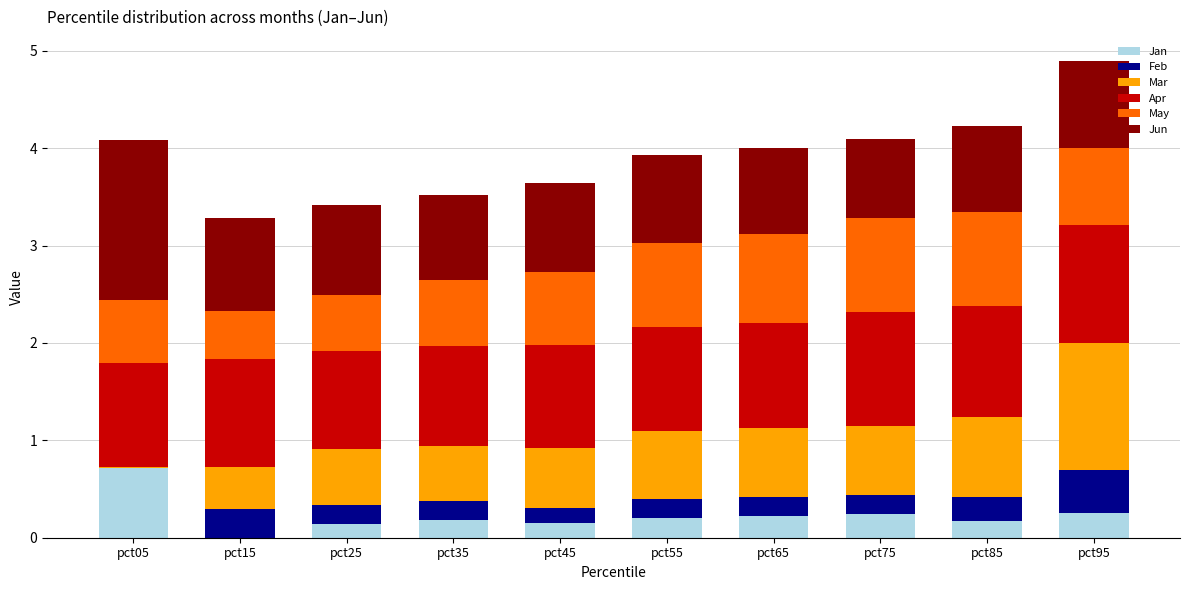

At which label is Jan closest to 0?

pct15